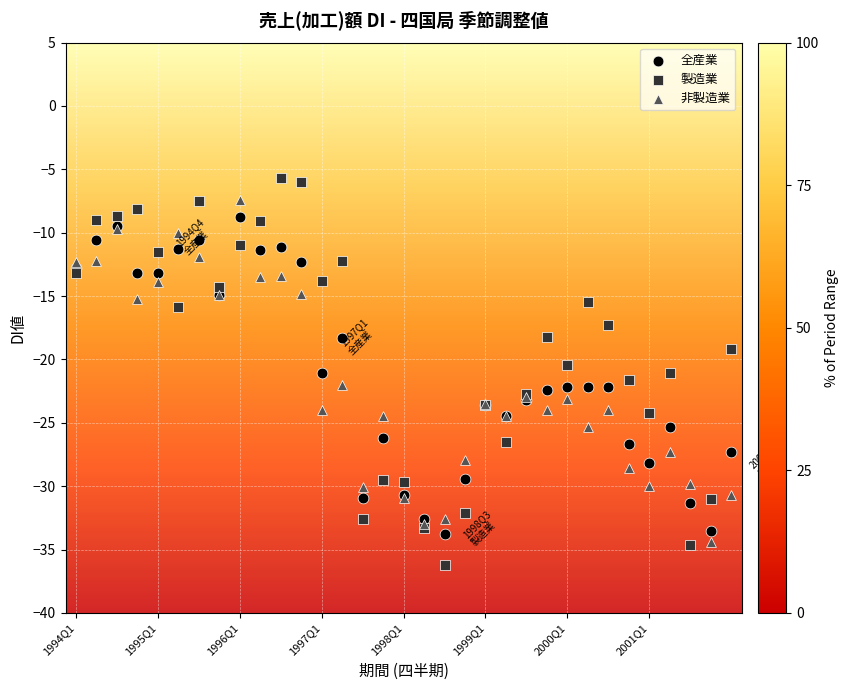

Which series has the widest spread of Y values?

製造業